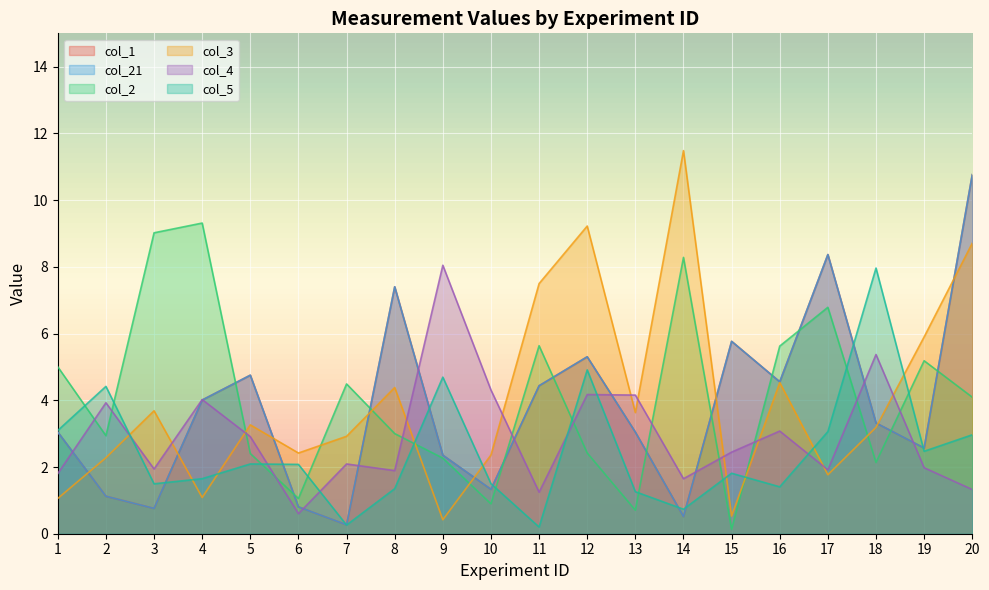

What are all the series names shown in the legend?

col_1, col_21, col_2, col_3, col_4, col_5